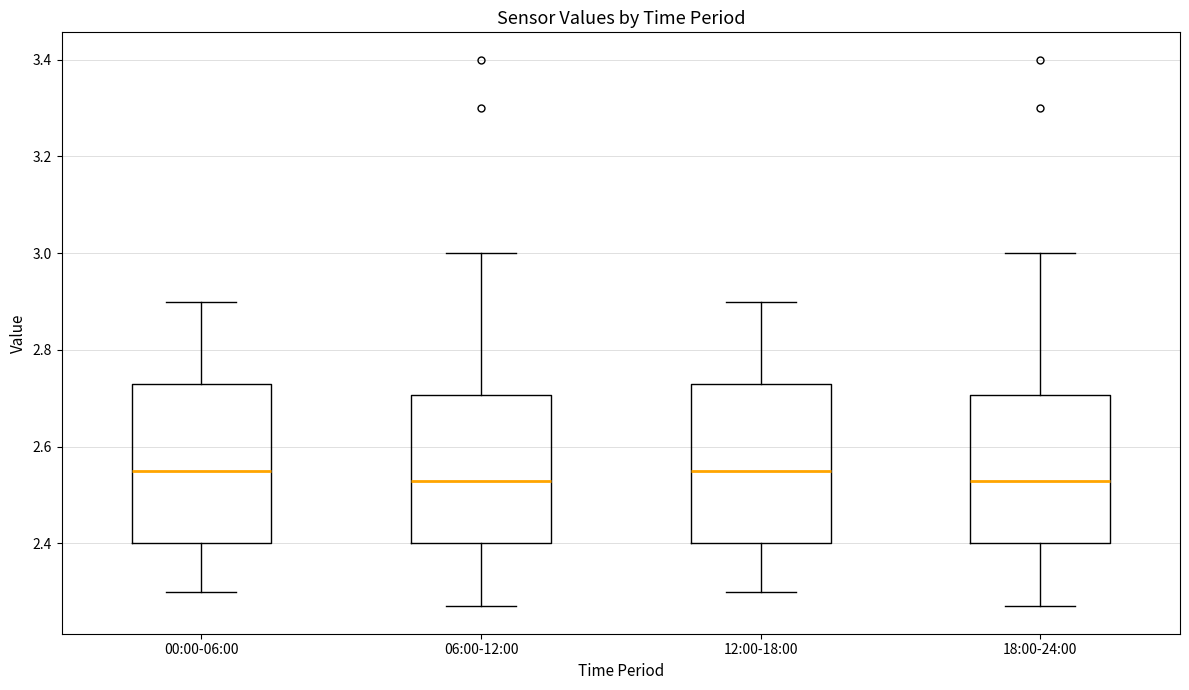

Where does the upper whisker of the box for 06:00-12:00 end on the y-axis? The values are not printed on the chart, so give them approximately, as read against the axis.

3.00